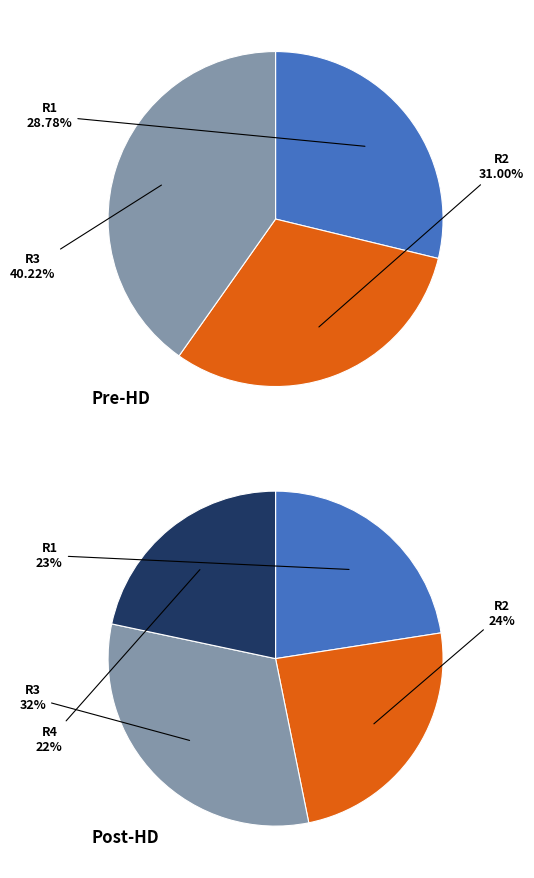

Does 4 represent more than half of the total?

No